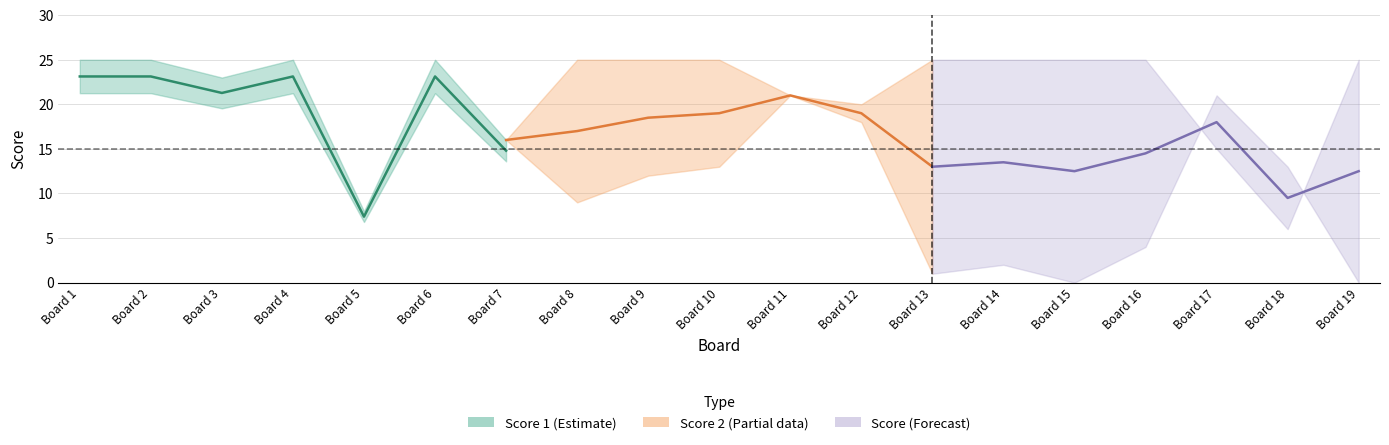

Where is the first local maximum for Score 1?

4